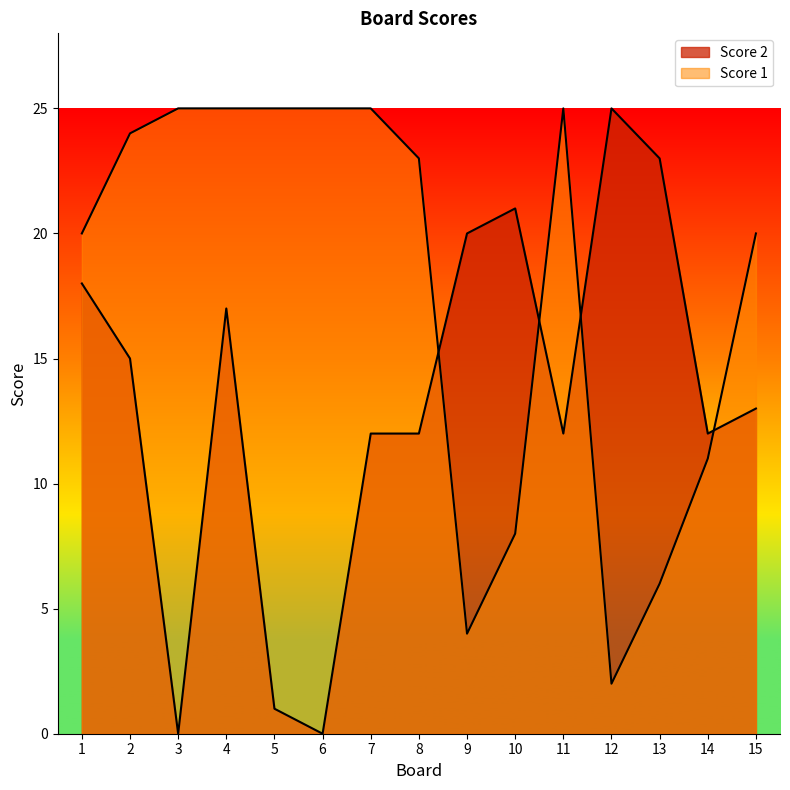

What is the difference between the Score 1 values at 13 and 4?

19